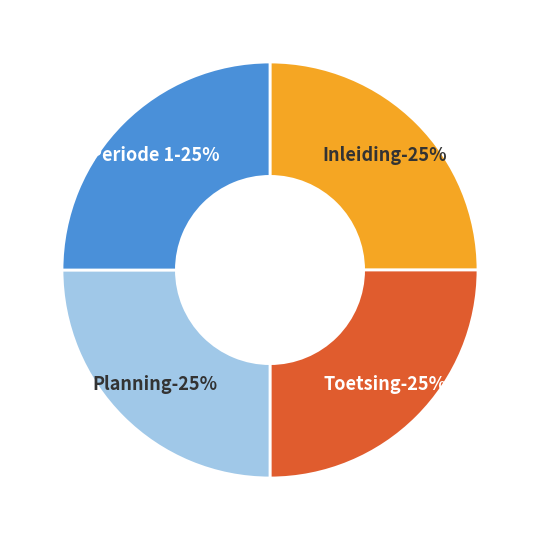

To the nearest percent, what is the average slice percentage?

25%